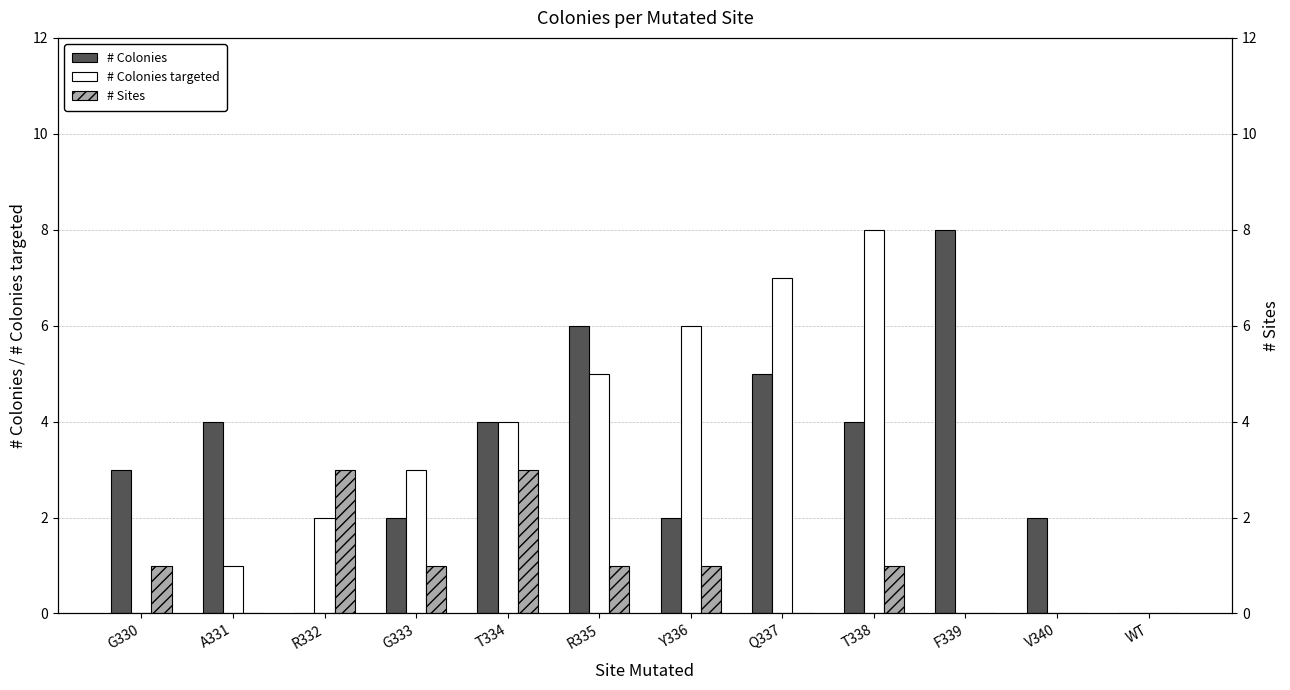

What is the difference between the # Colonies targeted values at T338 and G333?

5